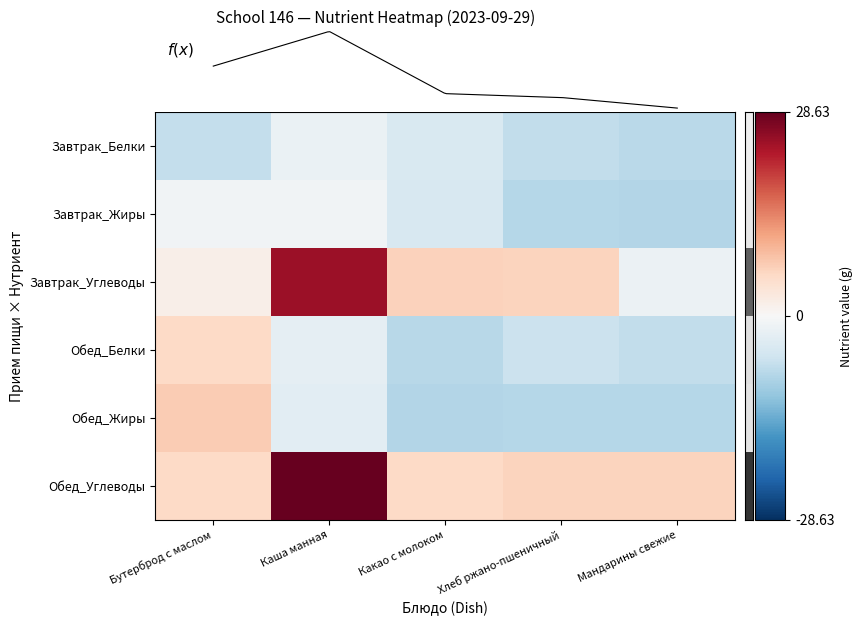

Rank the series by their maximum value, from lowest to highest.

Завтрак_Белки, Завтрак_Жиры, Обед_Белки, Обед_Жиры, Завтрак_Углеводы, Обед_Углеводы